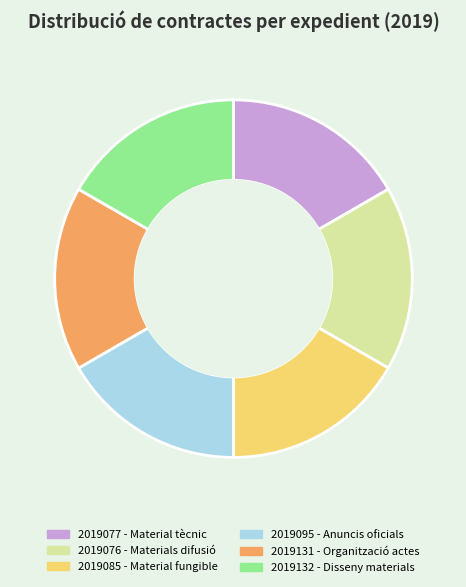

Combined, do 2019131 and 2019085 account for over 50%?

No